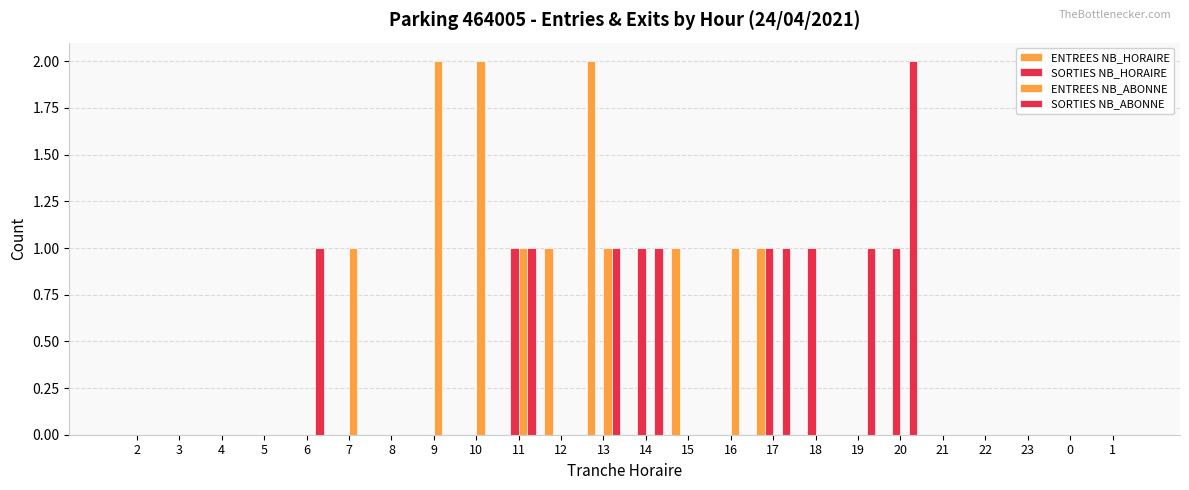

Reading left to right, list all the values displayed in this chart.

ENTREES NB_HORAIRE: 0	0	0	0	0	0	0	0	0	0	1	2	0	1	0	1	0	0	0	0	0	0	0	0
SORTIES NB_HORAIRE: 0	0	0	0	0	0	0	0	0	1	0	0	1	0	0	1	1	0	1	0	0	0	0	0
ENTREES NB_ABONNE: 0	0	0	0	0	1	0	2	2	1	0	1	0	0	1	0	0	0	0	0	0	0	0	0
SORTIES NB_ABONNE: 0	0	0	0	1	0	0	0	0	1	0	1	1	0	0	1	0	1	2	0	0	0	0	0